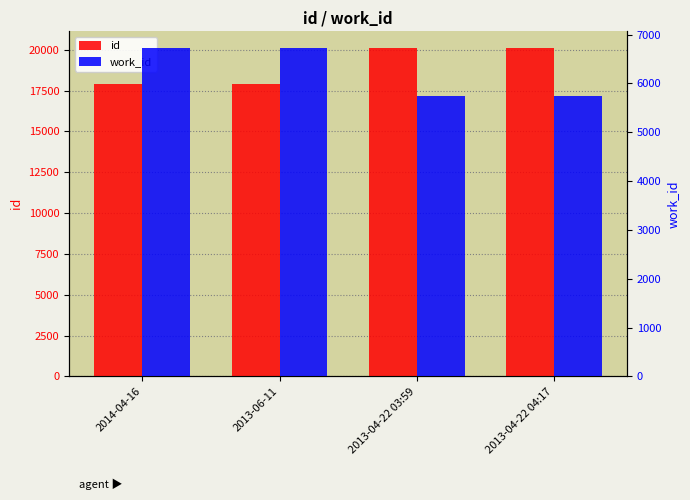

The value of id at 2013-06-11 is 17934. True or false?

True